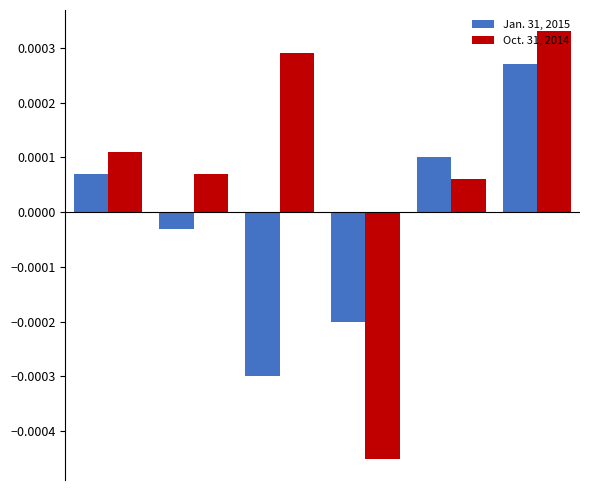

How many values in the Jan. 31, 2015 series exceed 0?

3